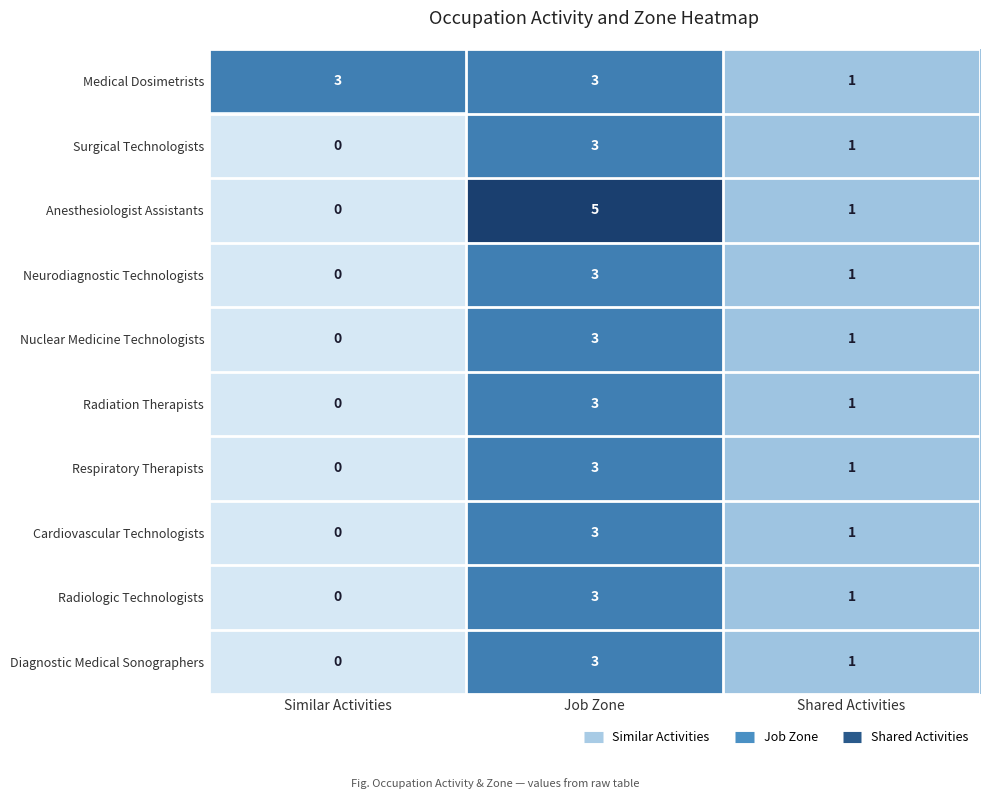

How many values in Nuclear Medicine Technologists are above zero?

2